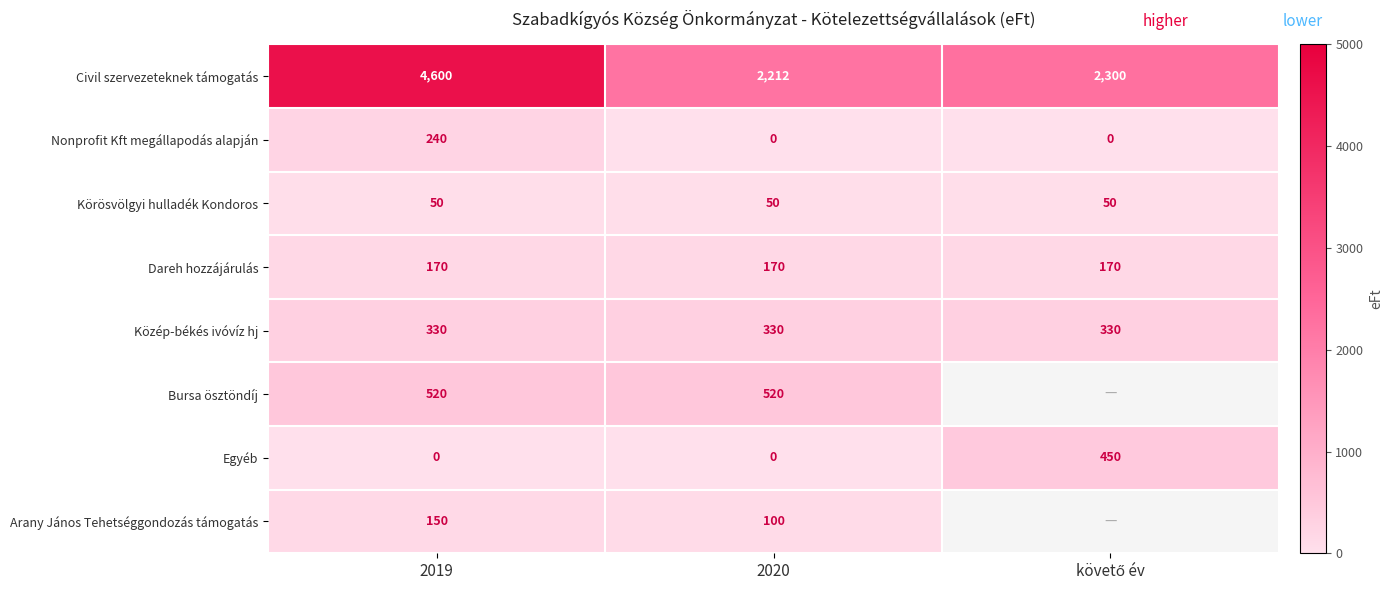

Between 2019 and 2020, which series saw the biggest shift?

Civil szervezeteknek támogatás